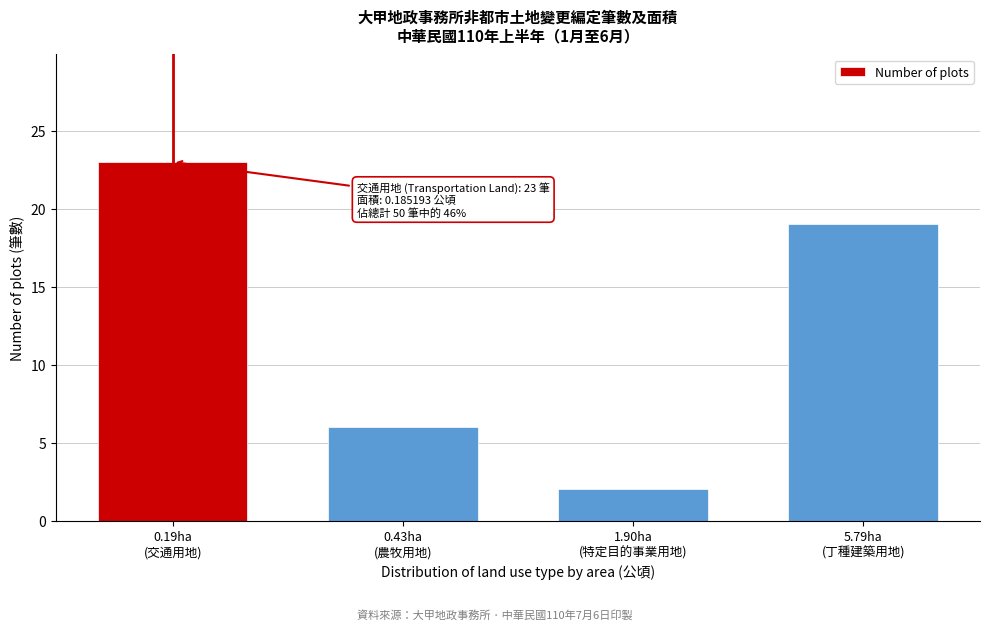

Reading left to right, extract all data points from this chart.

23	6	2	19